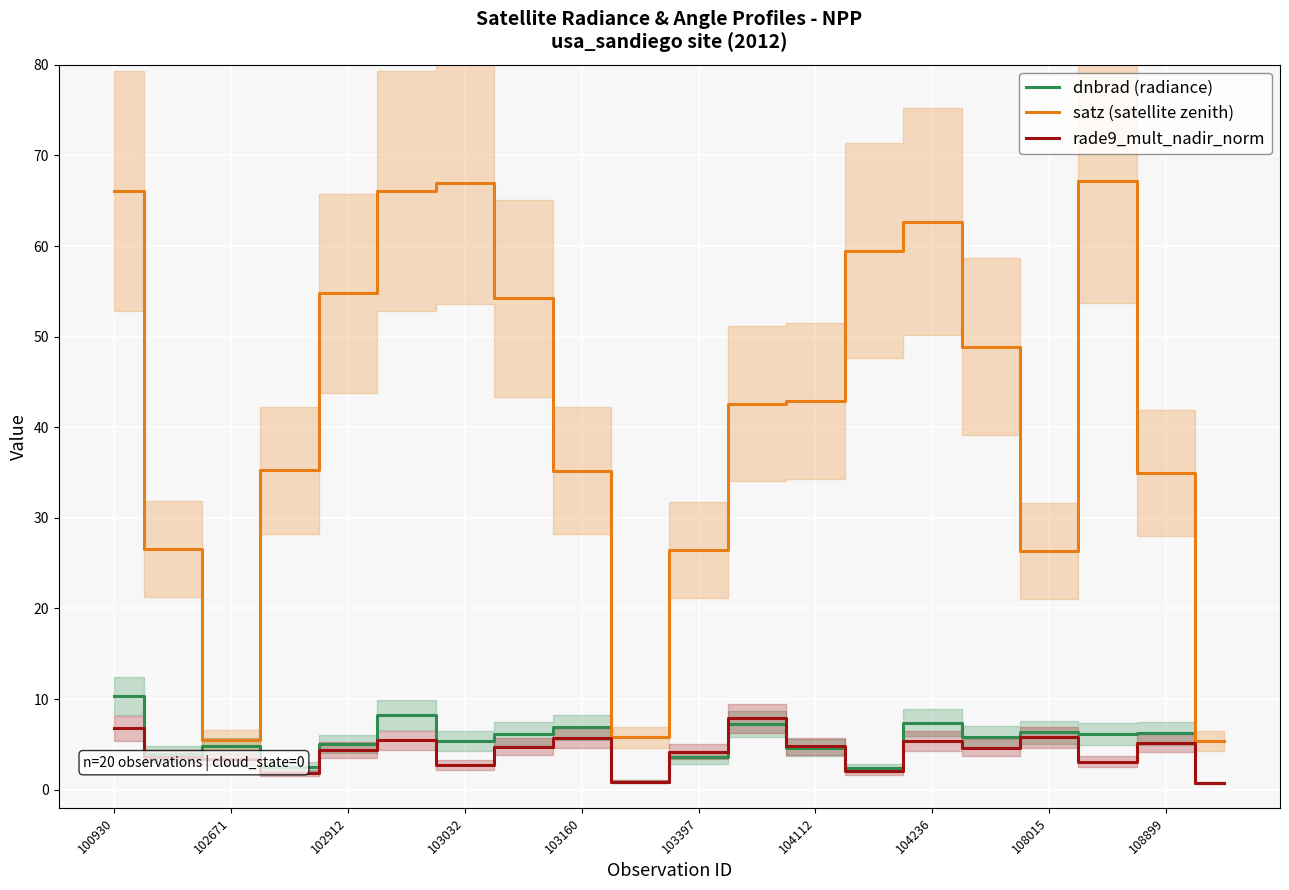

At how many categories does at least one series exceed 27?

14